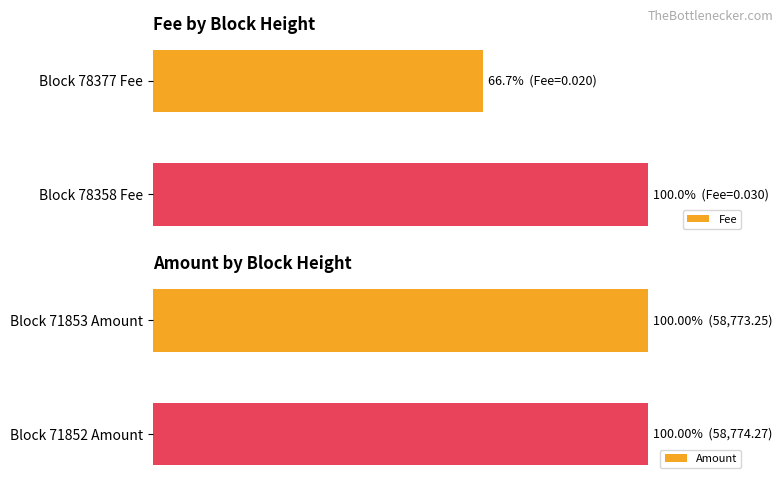

Does the chart contain stacked bars?

No